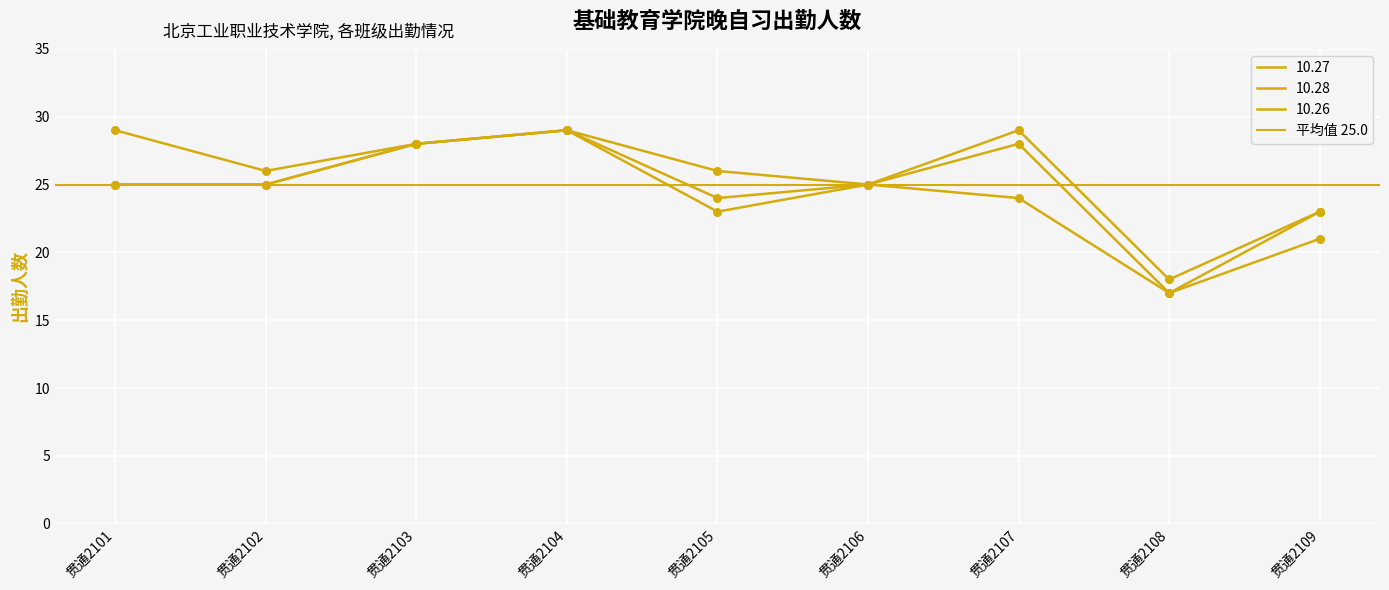

What is the total value across all series at 贯通2104?

87